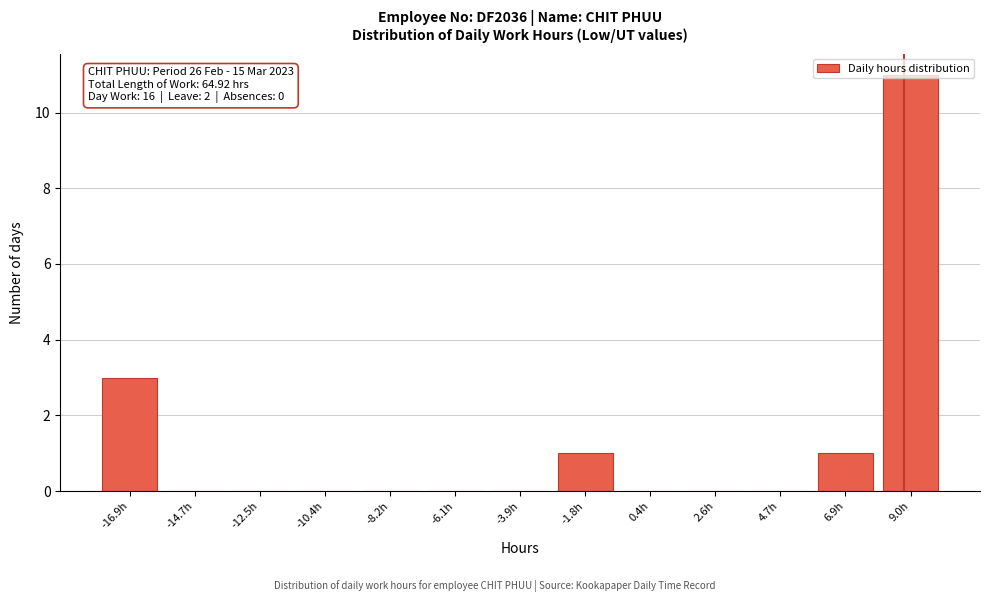

What is the sum of all values?

16